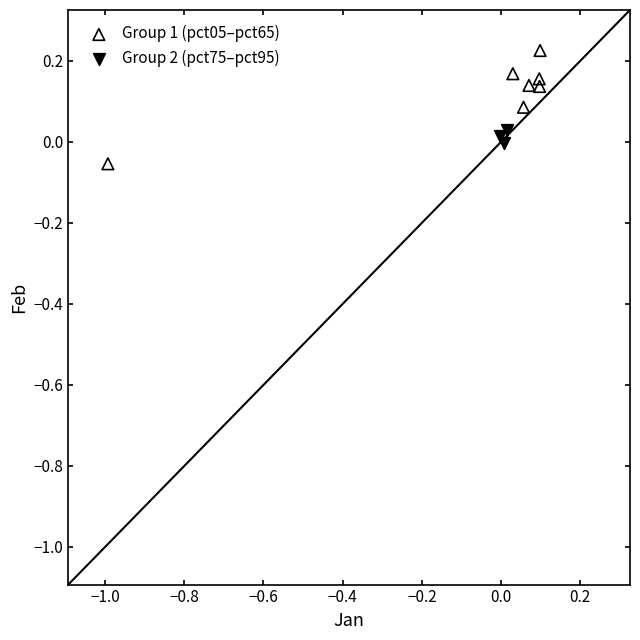

Which series has the widest spread of Y values?

Group 1 (pct05–pct65)